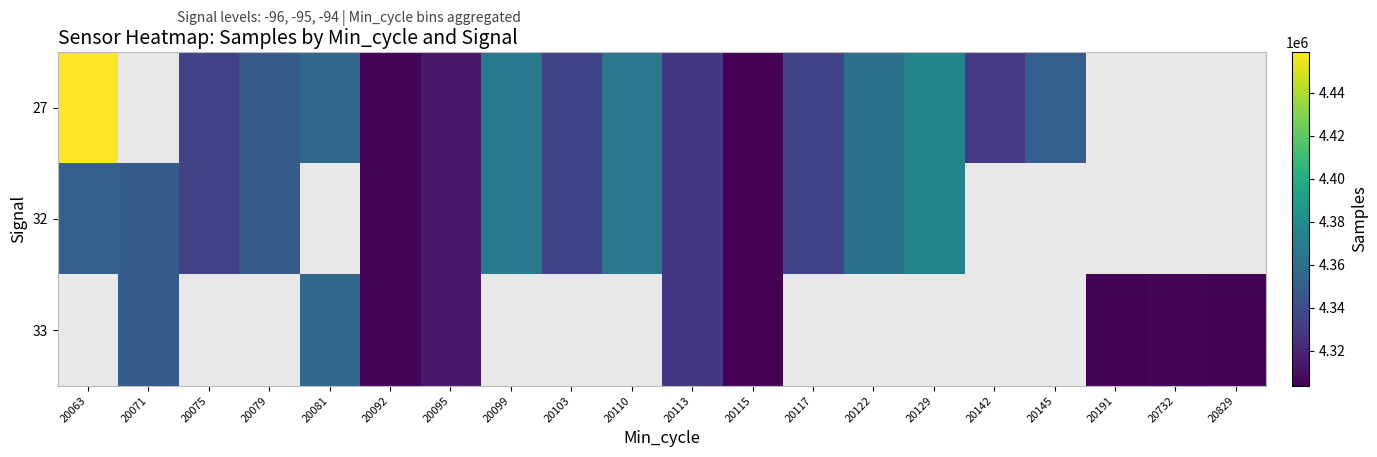

What is the minimum value for 27?

4303585.0